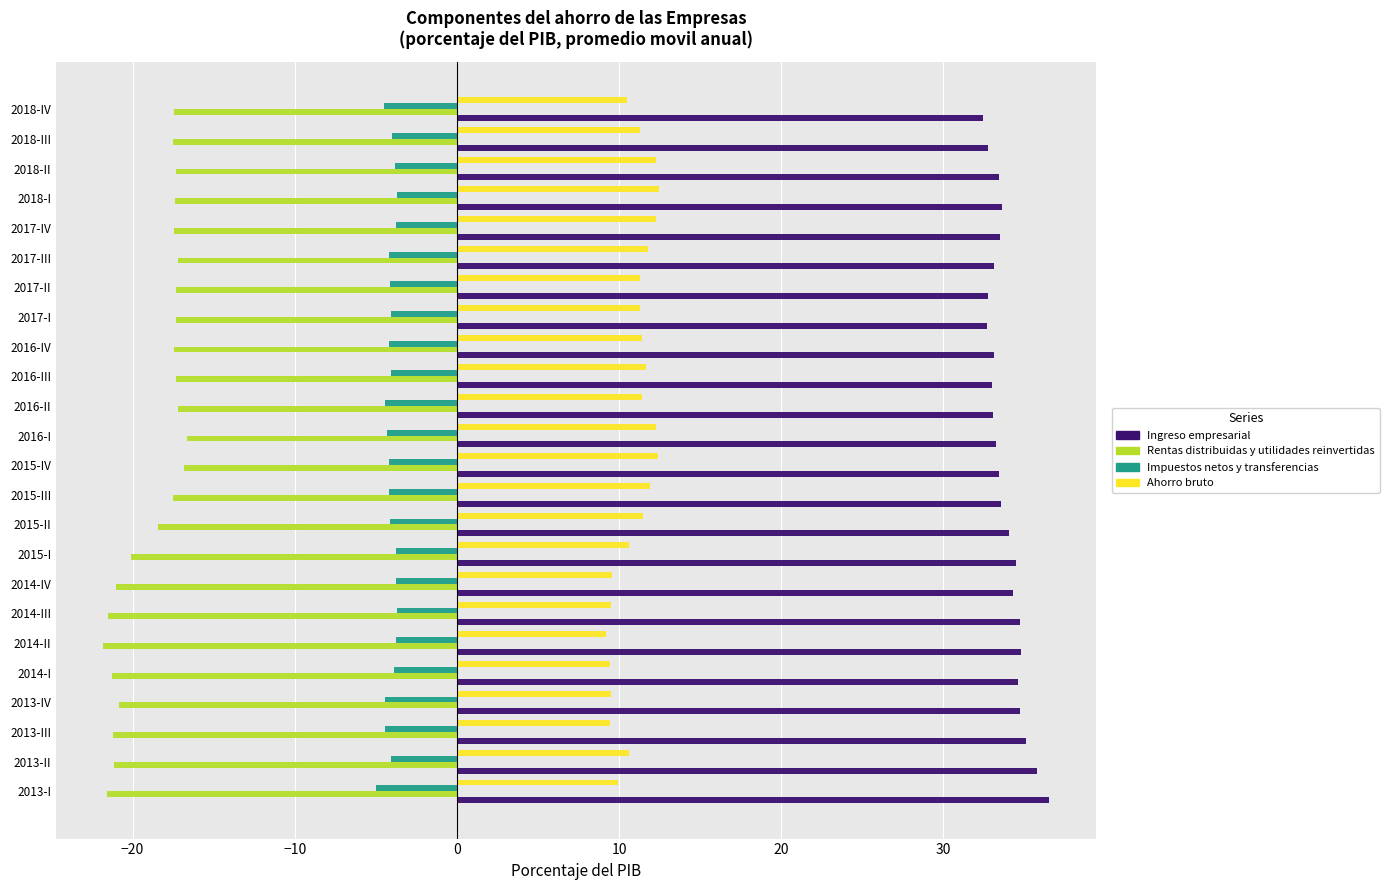

Is it true that Impuestos netos y transferencias equals -4.3 at 2016-I?

True